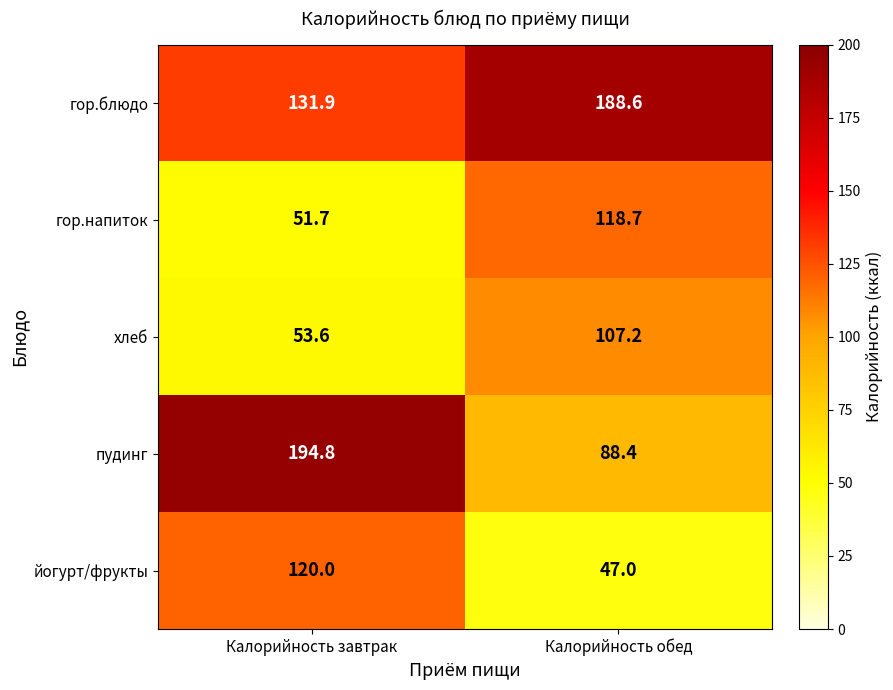

What is the total value across all series at Калорийность обед?

549.9